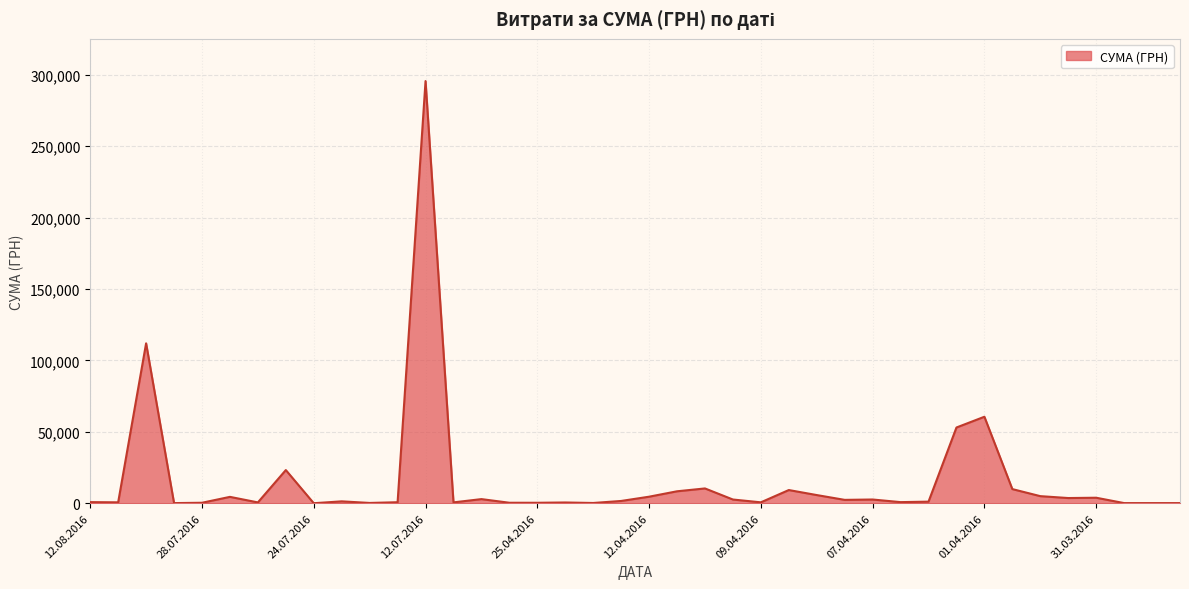

What is the maximum value shown in the chart?

295638.6